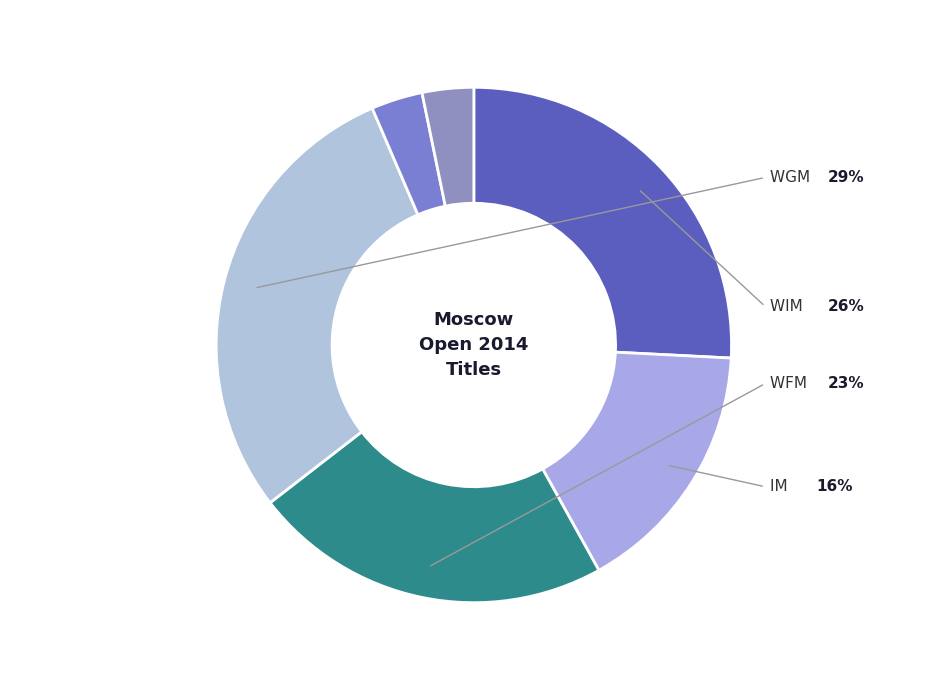

To the nearest percent, what is the difference between the largest and smallest slice percentages?

26%